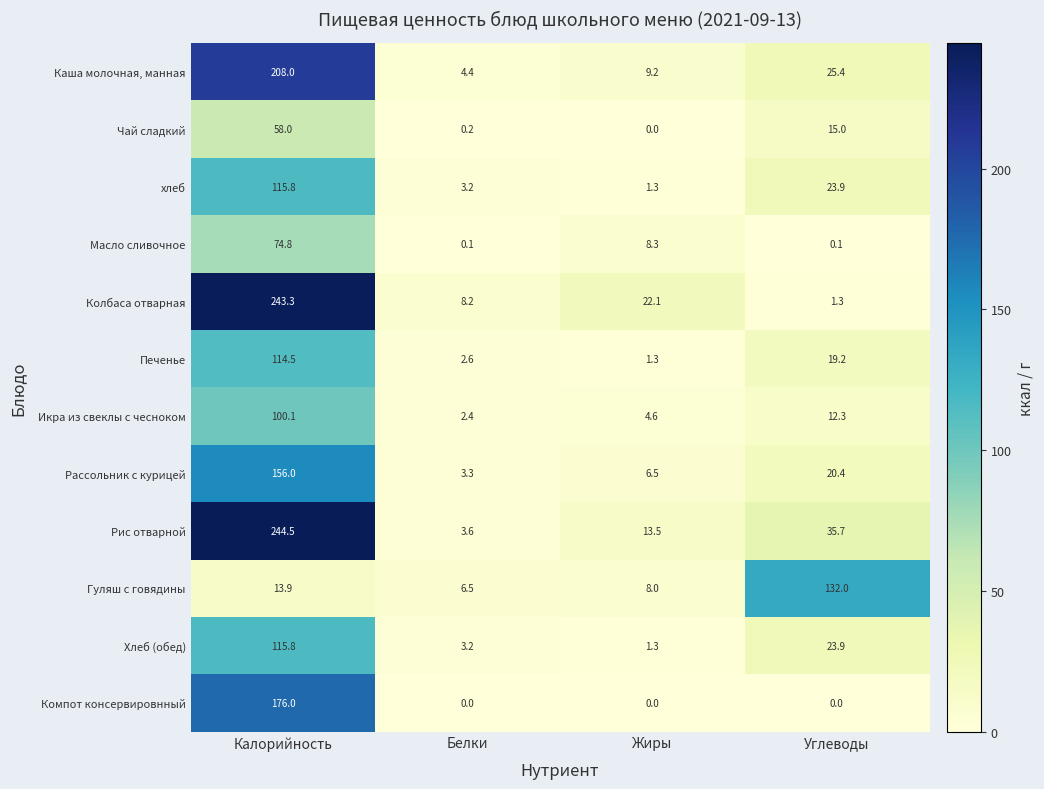

Read the Рассольник с курицей value at Калорийность.

156.0